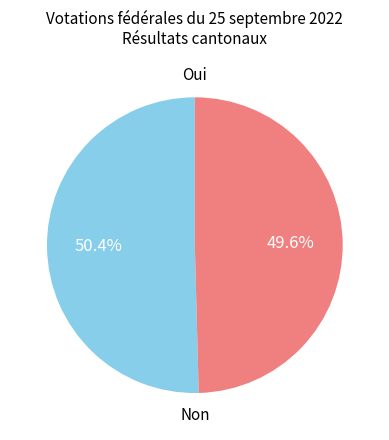

Count the number of slices in the pie.

2